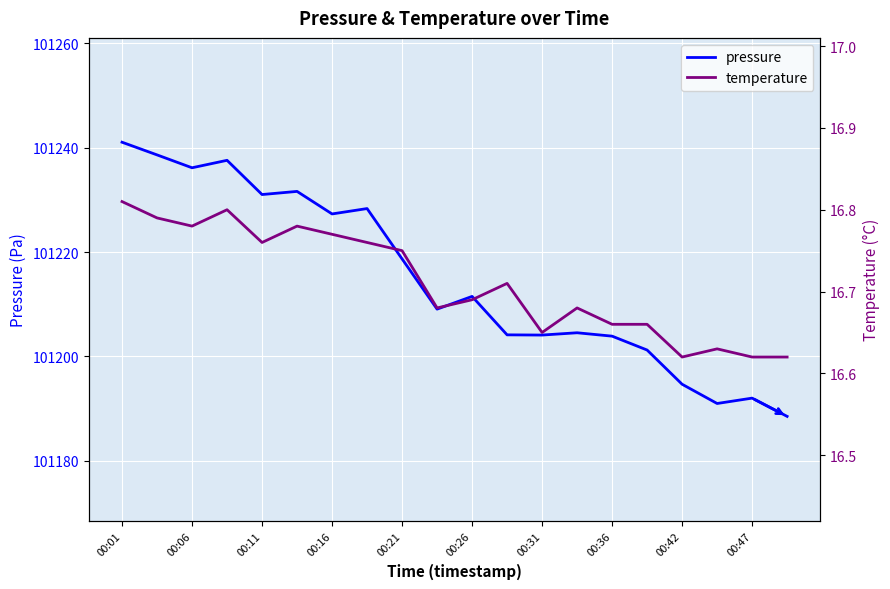

How many data points does each series have?

20